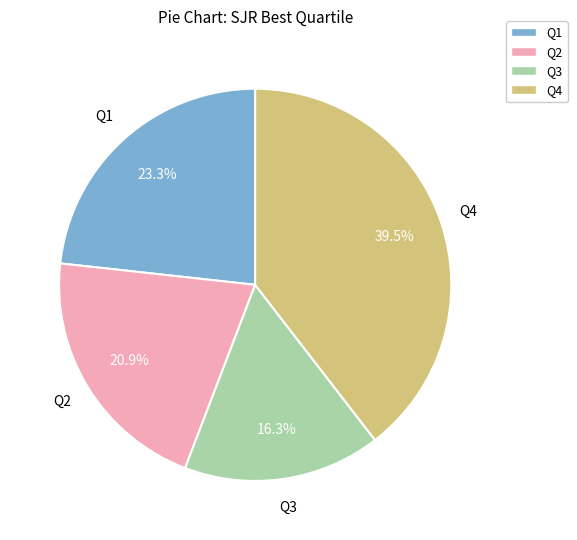

Is there a majority slice in this chart?

No